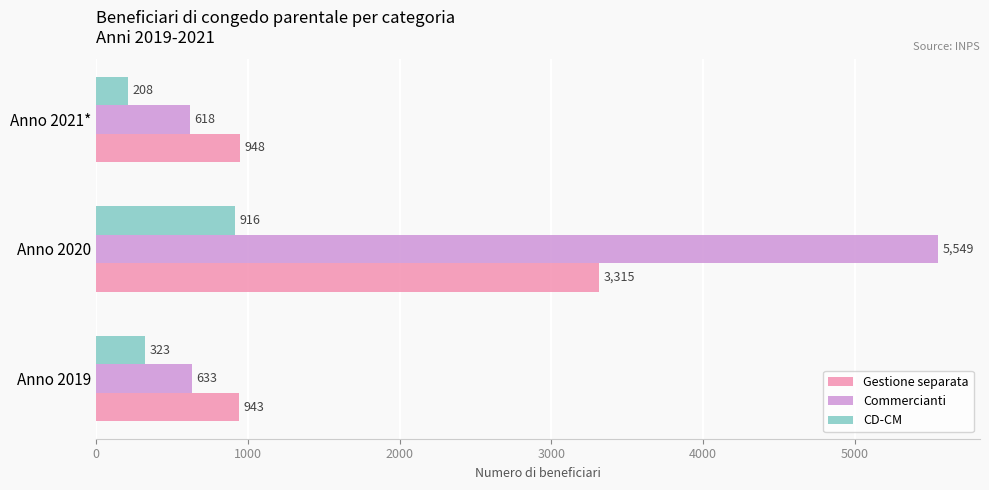

List the labels in order of CD-CM value, largest first.

Anno 2020, Anno 2019, Anno 2021*